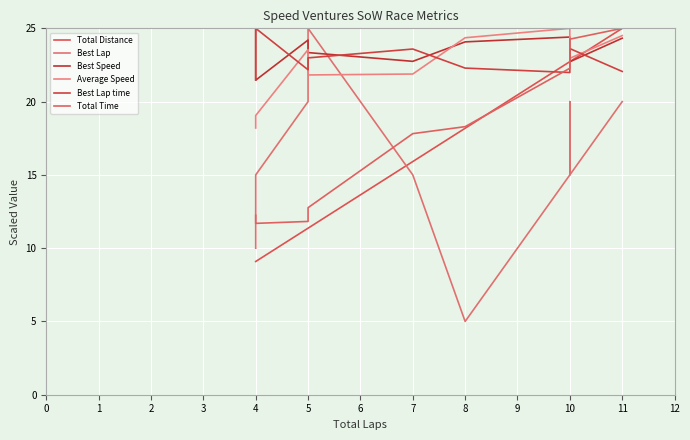

In Average Speed, how many points are lower than both neighbors (excluding endpoints)?

2